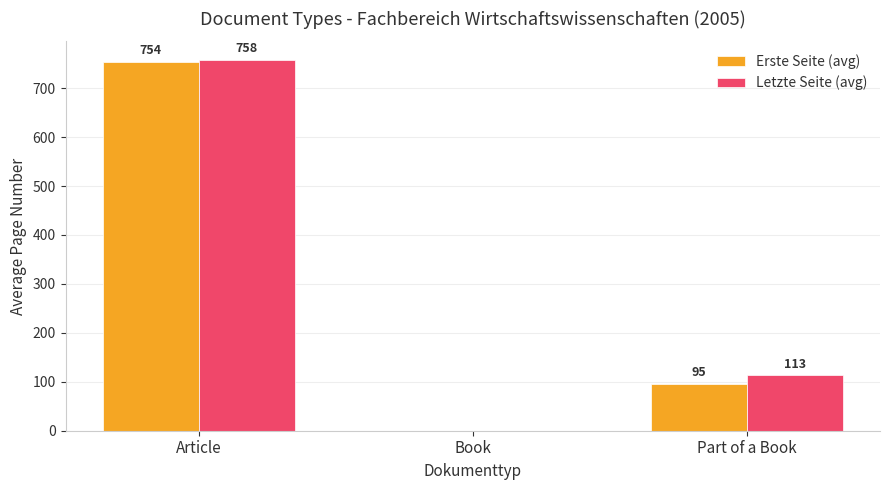

What is the difference between the Letzte Seite (avg) values at Book and Part of a Book?

113.0